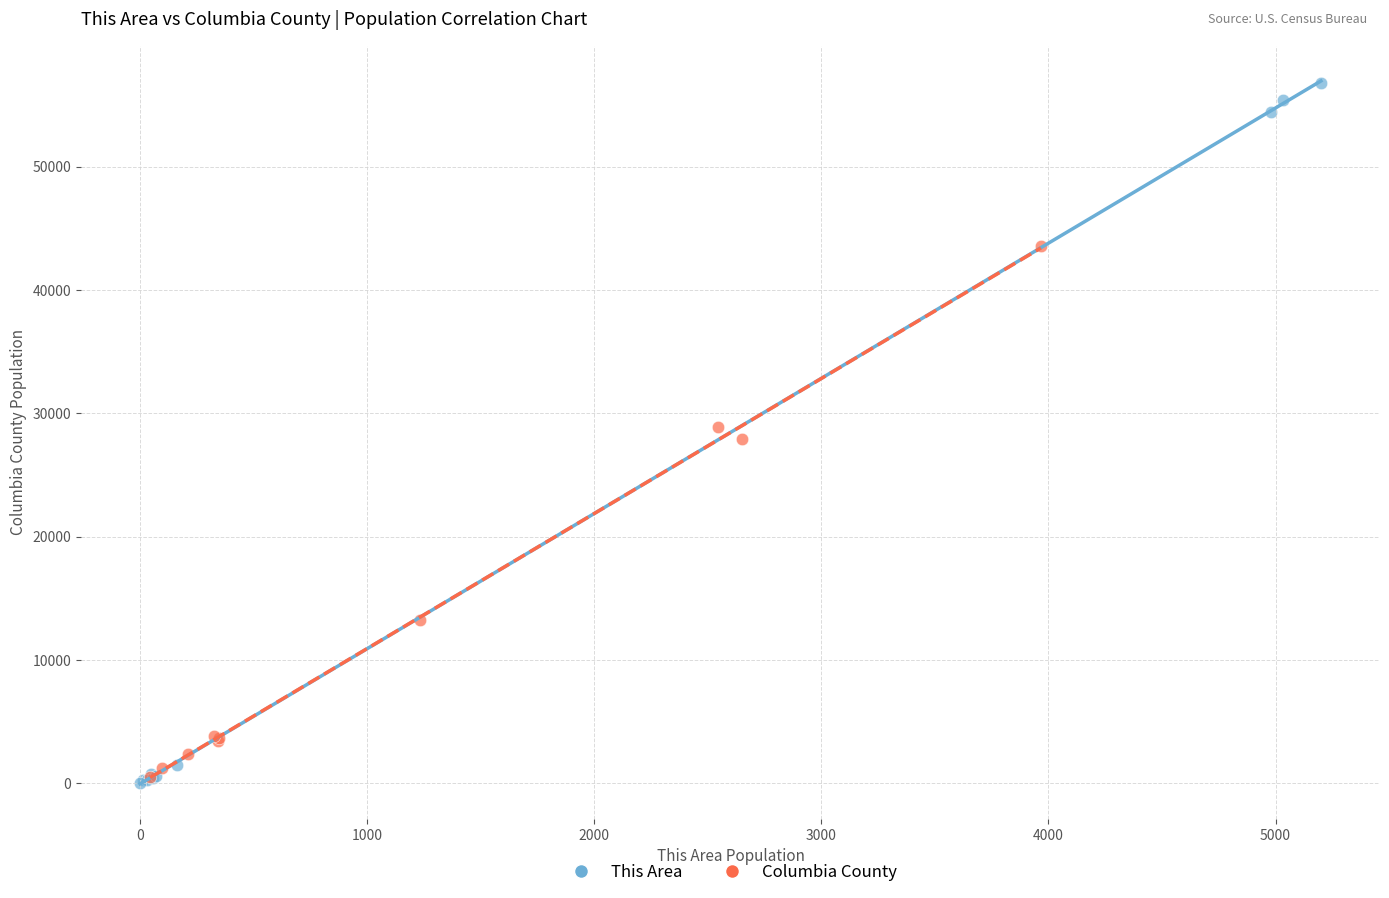

Which series has the widest spread of Y values?

This Area